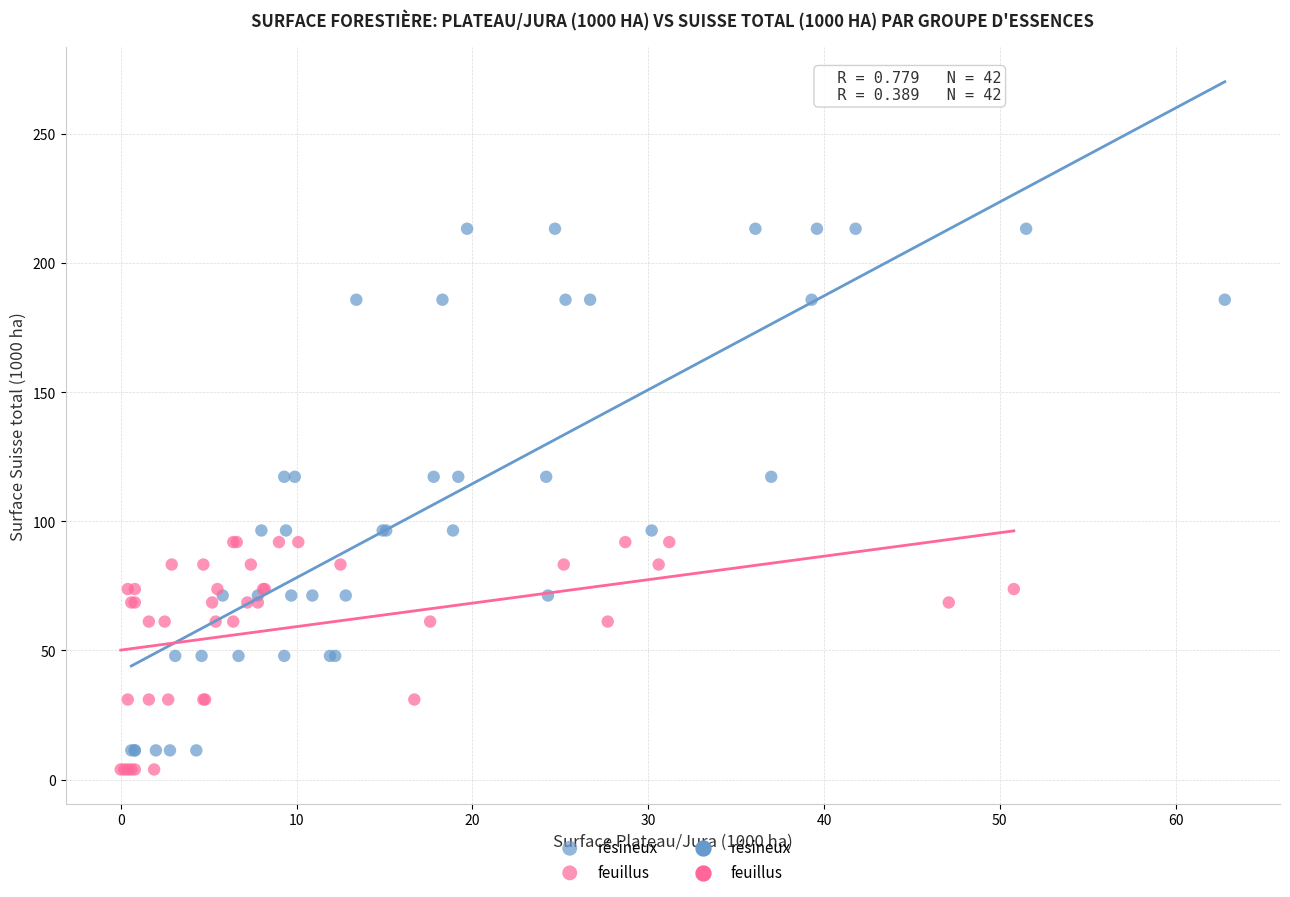

Which series contains the highest Y value?

résineux